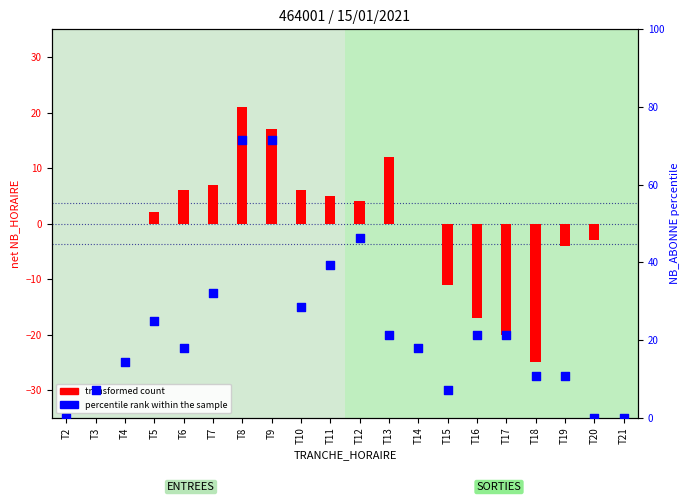

Which series has the largest Y range (max minus min)?

percentile rank within the sample (NB_ABONNE)